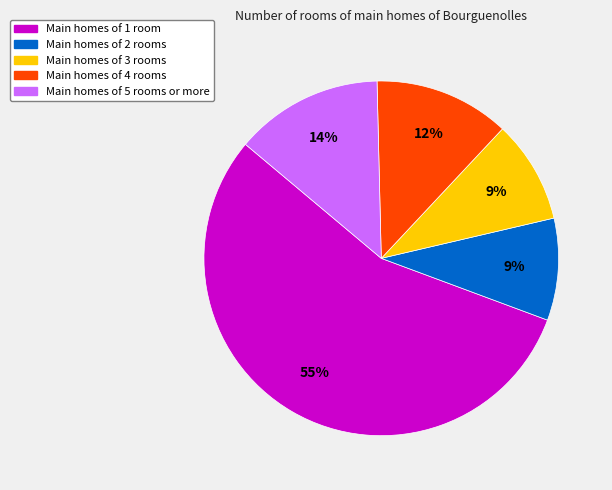

Which has a higher value, Main homes of 5 rooms or more or Main homes of 1 room?

Main homes of 1 room